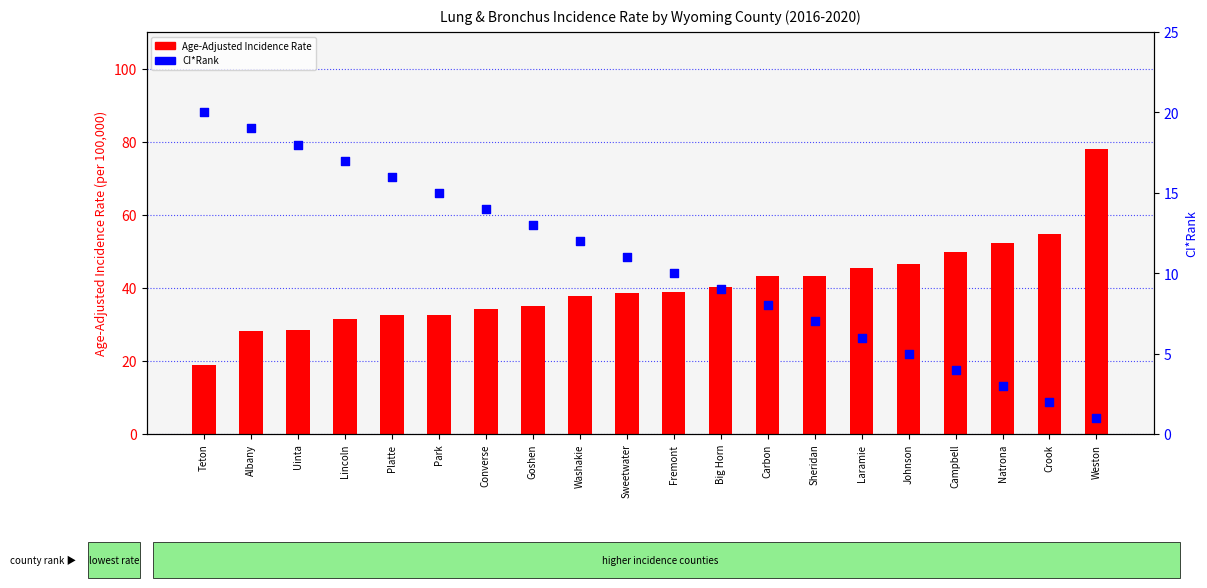

What is the total value across all series at Johnson?

51.5